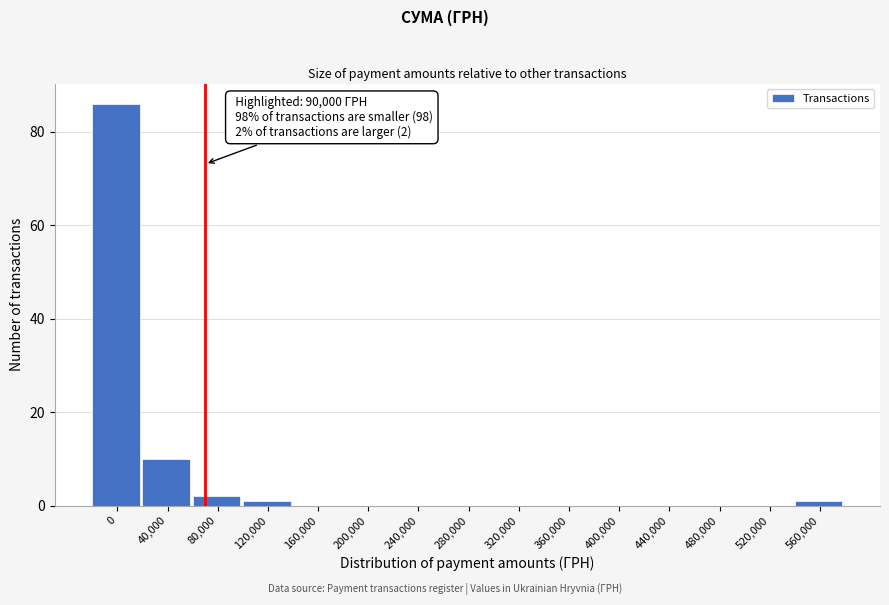

Reading right to left, what are all the values shown in this chart?

560,000=1	520,000=0	480,000=0	440,000=0	400,000=0	360,000=0	320,000=0	280,000=0	240,000=0	200,000=0	160,000=0	120,000=1	80,000=2	40,000=10	0=86